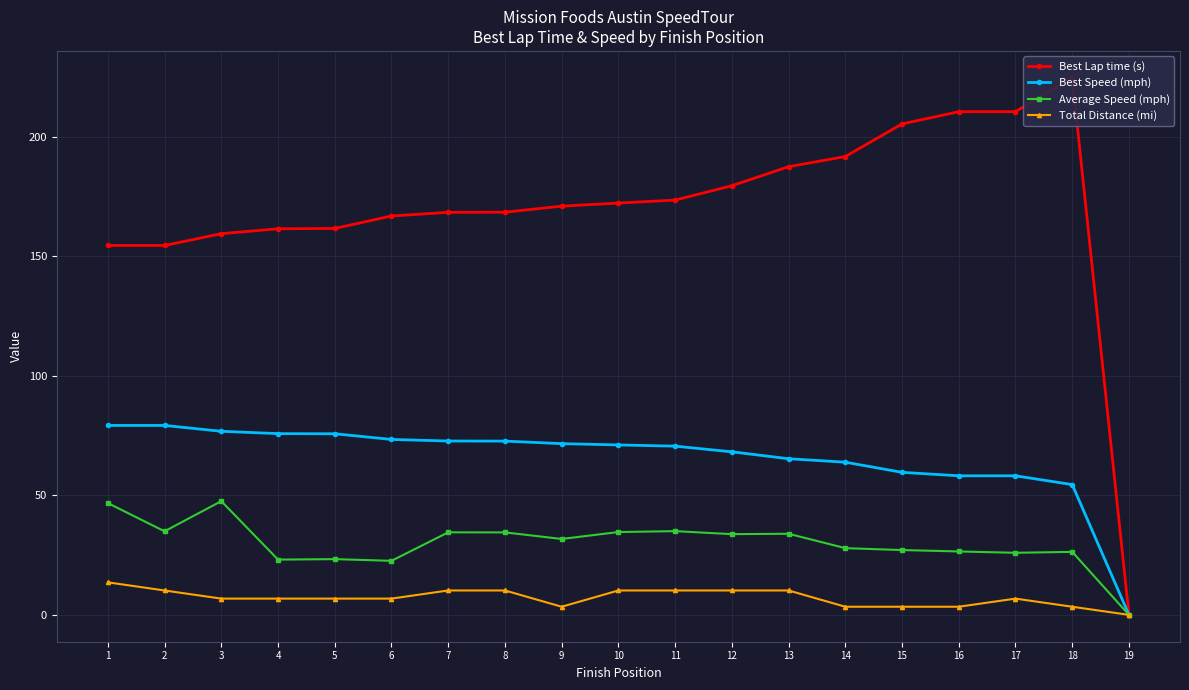

Reading left to right, extract all data points from this chart.

Best Lap time (s): 1=154.5	2=154.5	3=159.4	4=161.5	5=161.6	6=166.8	7=168.4	8=168.4	9=170.9	10=172.2	11=173.5	12=179.5	13=187.4	14=191.7	15=205.3	16=210.4	17=210.5	18=224.6	19=0.0
Best Speed (mph): 1=79.2	2=79.2	3=76.8	4=75.8	5=75.7	6=73.4	7=72.7	8=72.7	9=71.6	10=71.1	11=70.6	12=68.2	13=65.3	14=63.9	15=59.6	16=58.2	17=58.2	18=54.5	19=0.0
Average Speed (mph): 1=46.7	2=35.0	3=47.6	4=23.1	5=23.3	6=22.6	7=34.5	8=34.5	9=31.7	10=34.6	11=35.0	12=33.8	13=33.9	14=27.9	15=27.1	16=26.5	17=26.0	18=26.4	19=0.0
Total Distance (mi): 1=13.6	2=10.2	3=6.8	4=6.8	5=6.8	6=6.8	7=10.2	8=10.2	9=3.4	10=10.2	11=10.2	12=10.2	13=10.2	14=3.4	15=3.4	16=3.4	17=6.8	18=3.4	19=0.0